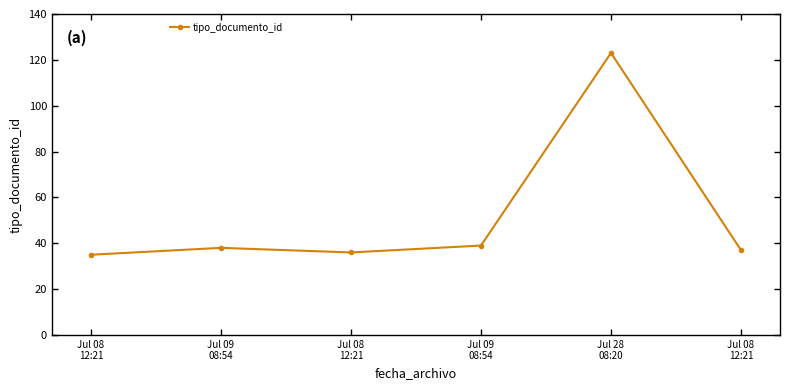

Does the chart have visible grid lines?

No